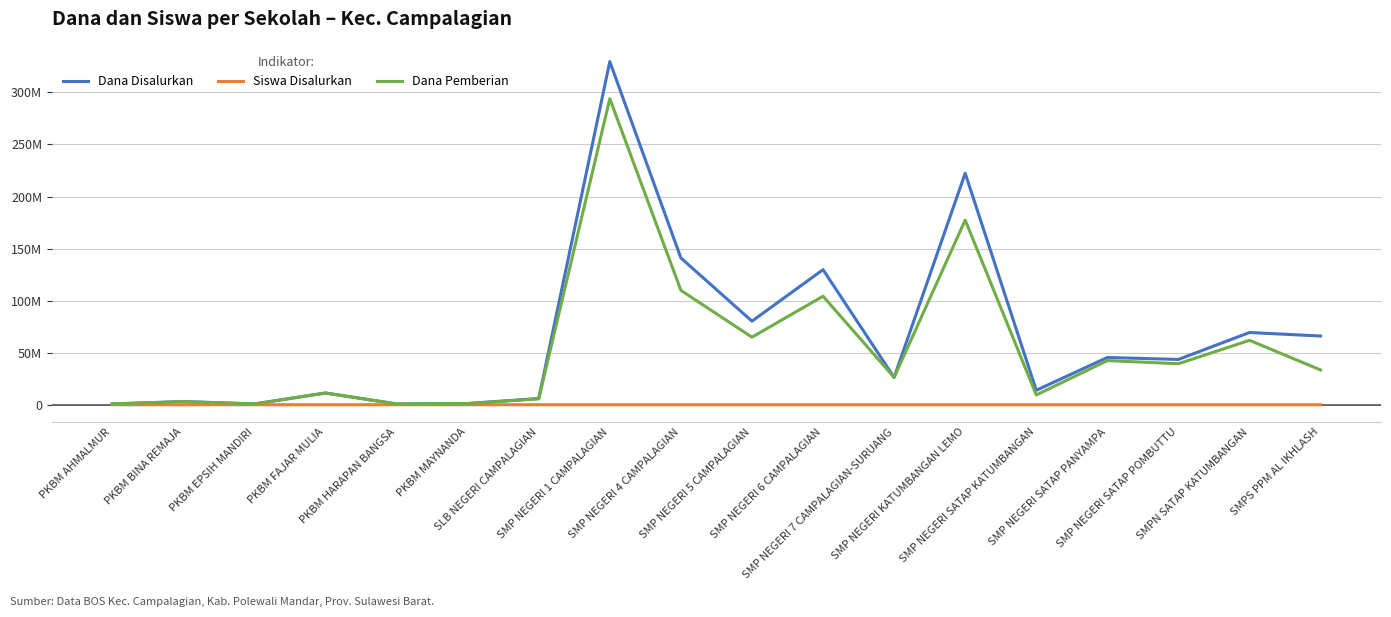

Does the chart display data point markers on the line(s)?

No